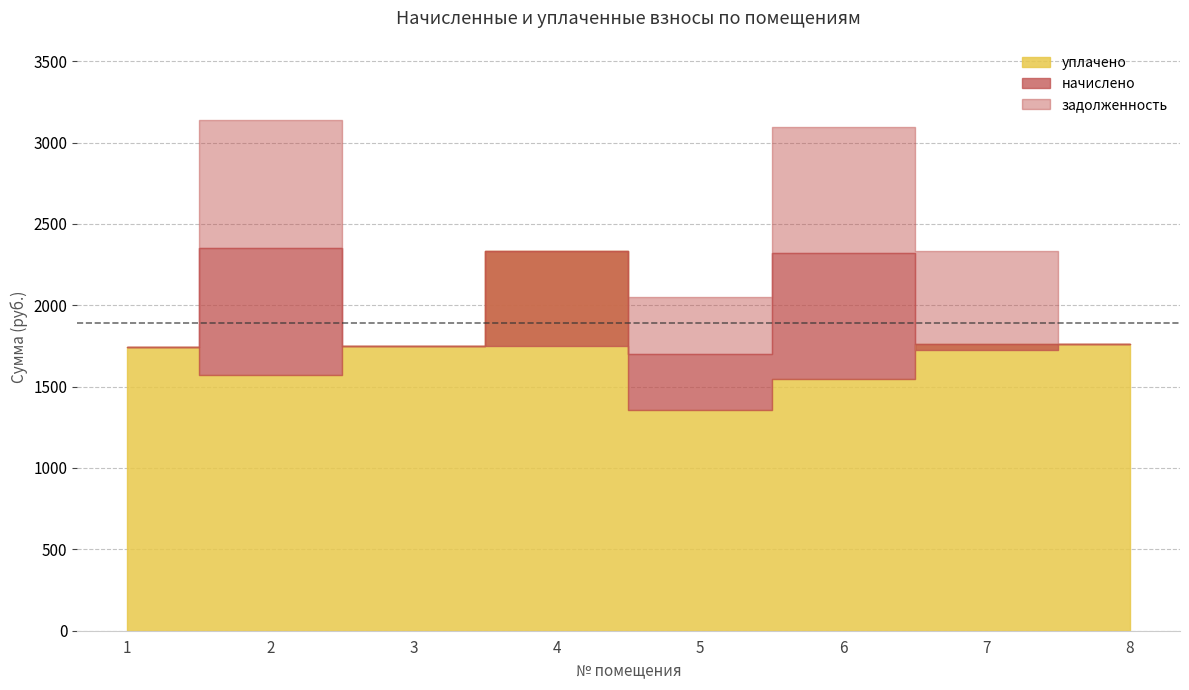

Between 3 and 4, which is larger?

3